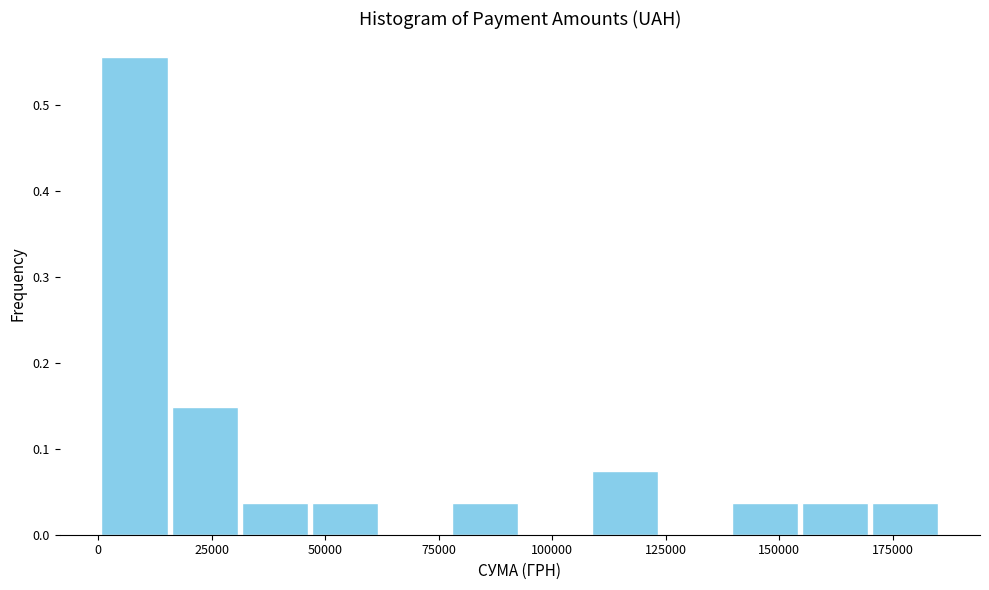

Around what value on the x-axis is the tallest bar? Give the approximate position of its centre, as read against the axis.

10000